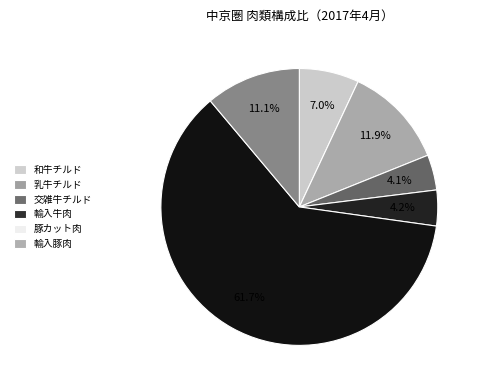

Is 豚カット肉 the majority of the pie?

Yes